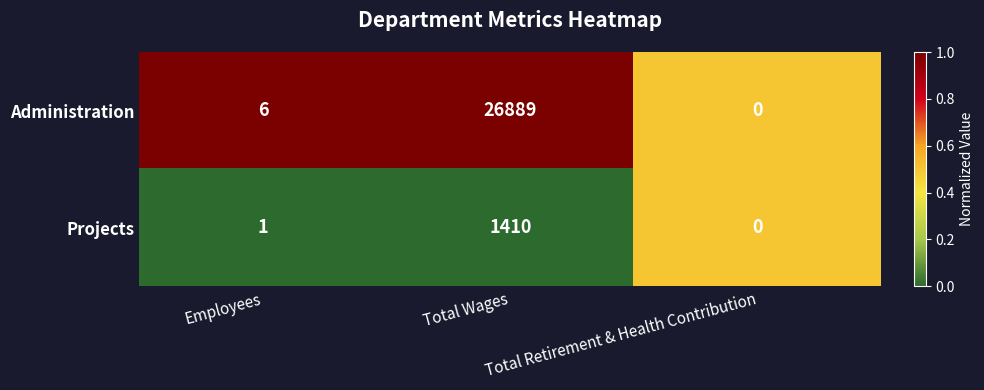

What is the difference between the maximum and minimum values in the Projects series?

1410